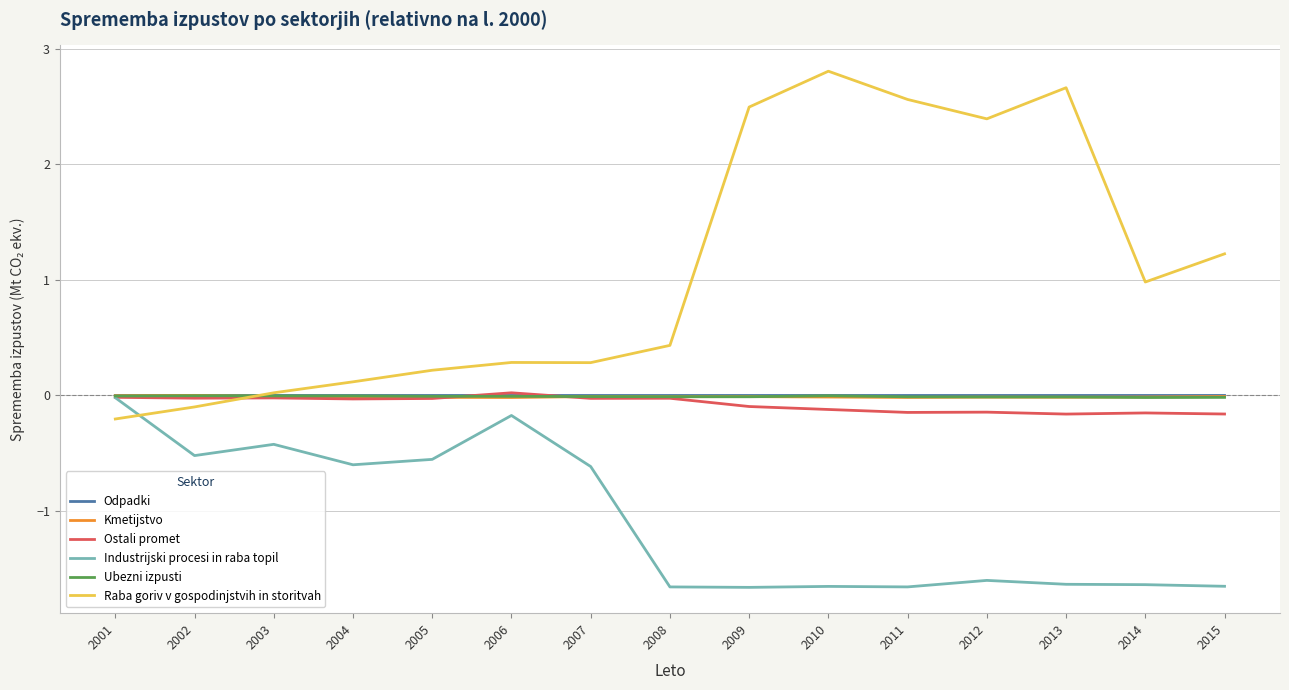

What is the difference between the highest and lowest values at 2006?

0.5